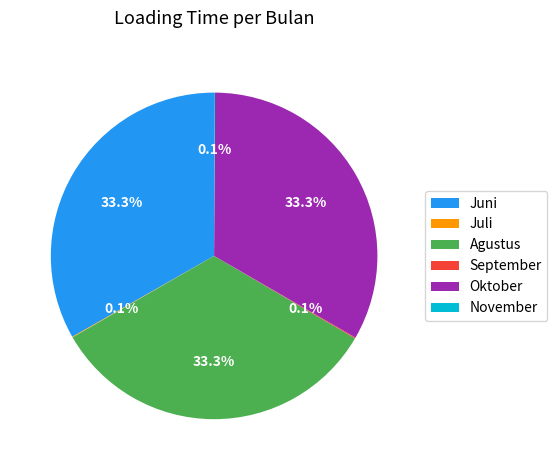

The Juni slice represents 33% of the pie. True or false?

True